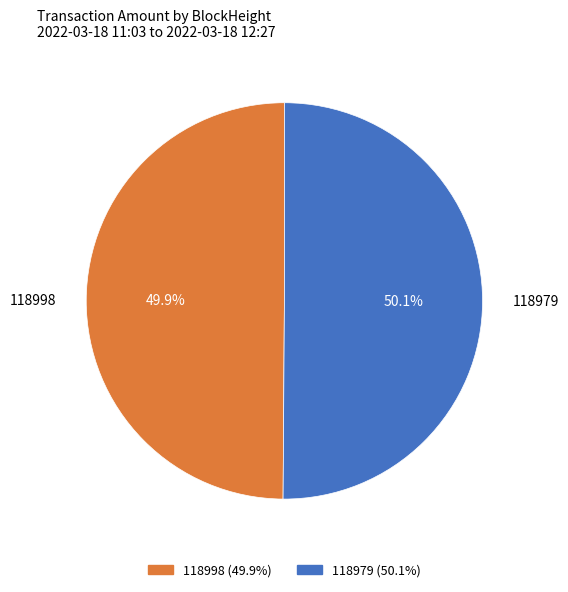

Is there a majority slice in this chart?

Yes